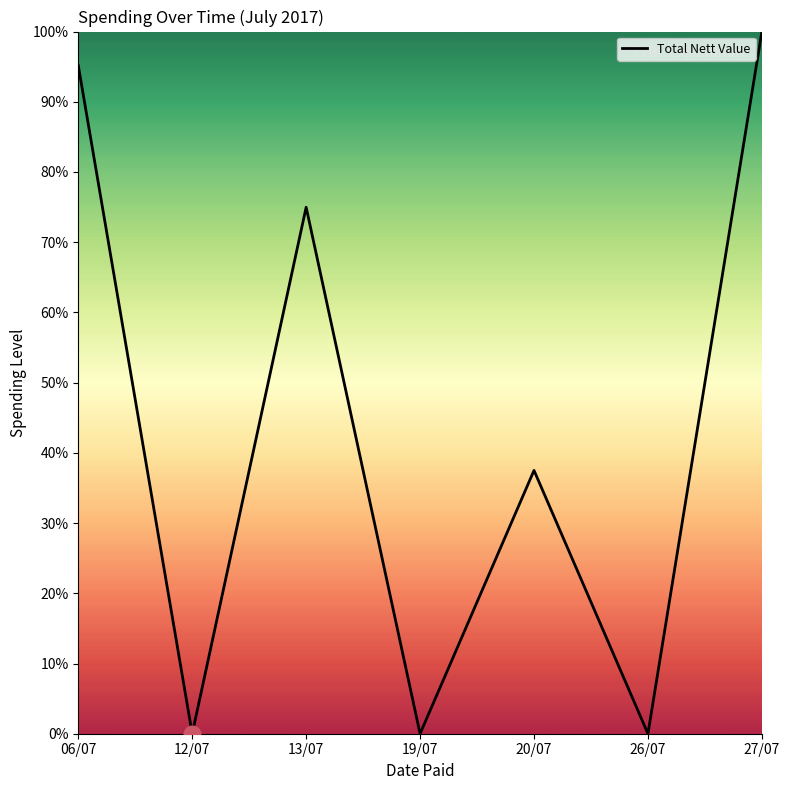

Reading left to right, extract all data points from this chart.

06/07=95.2	12/07=0.0	13/07=75.0	19/07=0.0	20/07=37.5	26/07=0.0	27/07=100.0